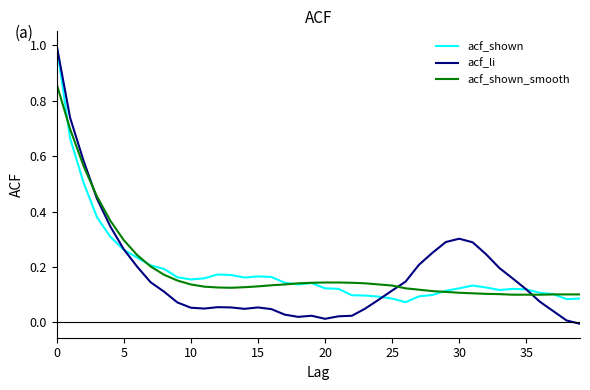

What is the maximum value shown in the chart?

1.0